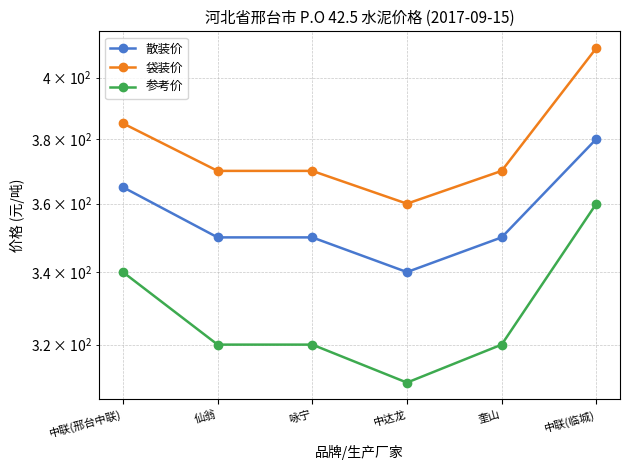

What is the difference between the maximum and minimum values in the 散装价 series?

40